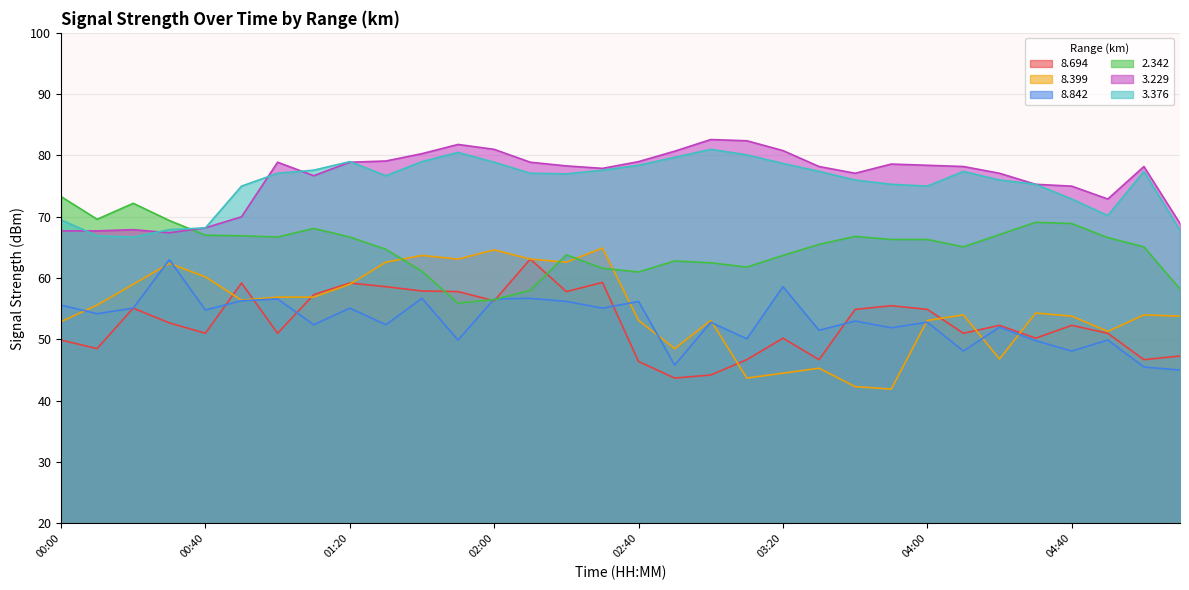

Where is   8.842 nearest to the value 54?

00:10